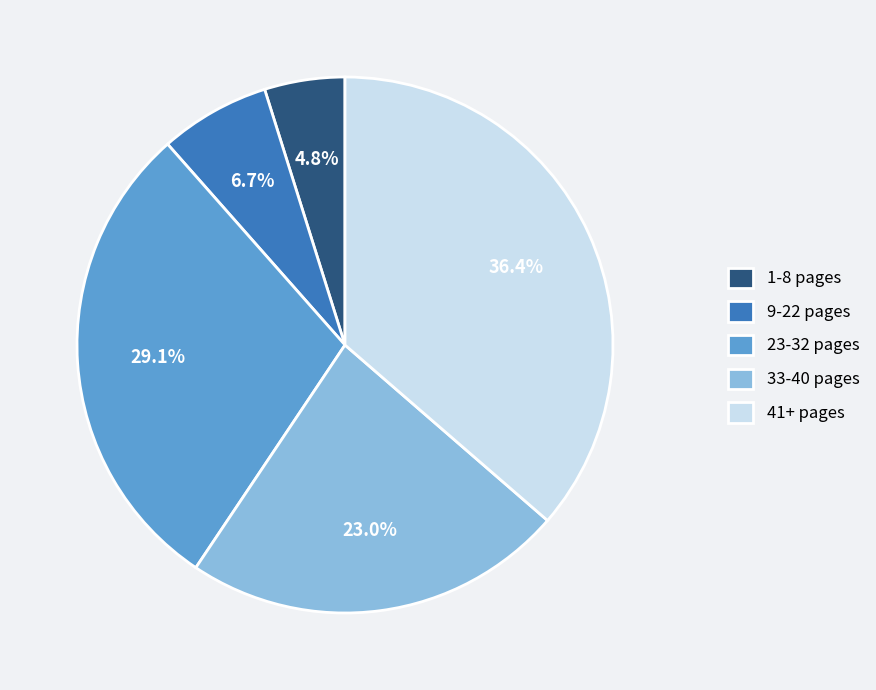

What percentage do 23-32 pages and 33-40 pages together represent?

52.1%